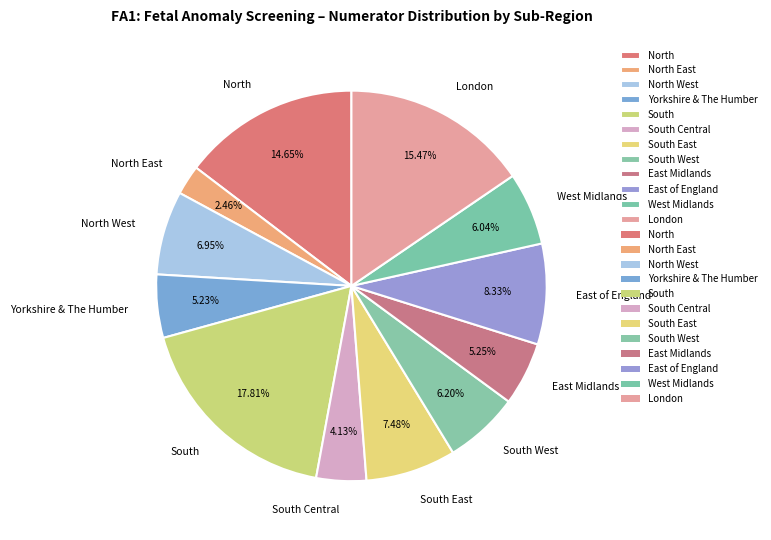

Which slice is the smallest?

North East